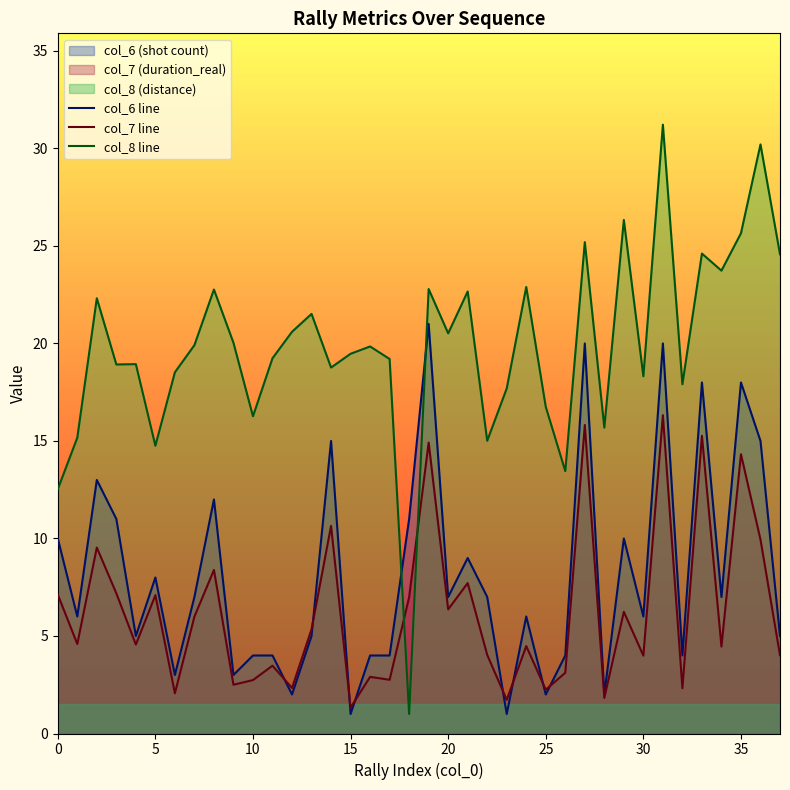

The value of col_8 line at 15 is 8.9. True or false?

False